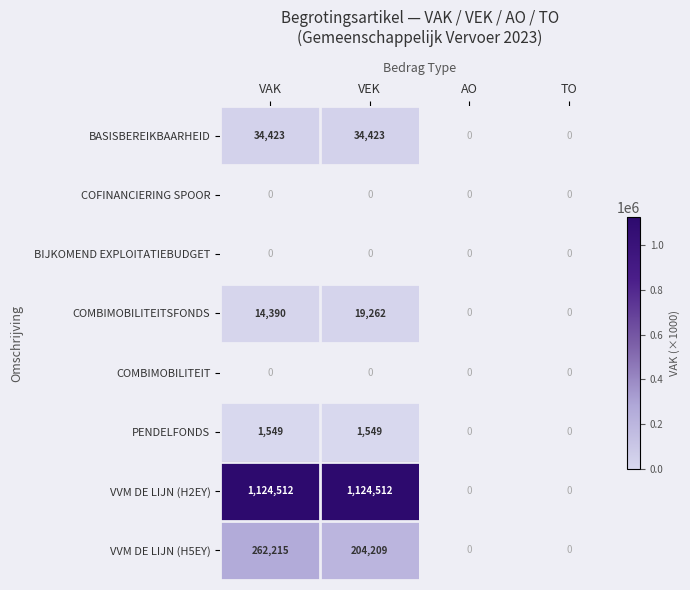

True or false: COMBIMOBILITEITSFONDS has a value of -12277 at AO.

False